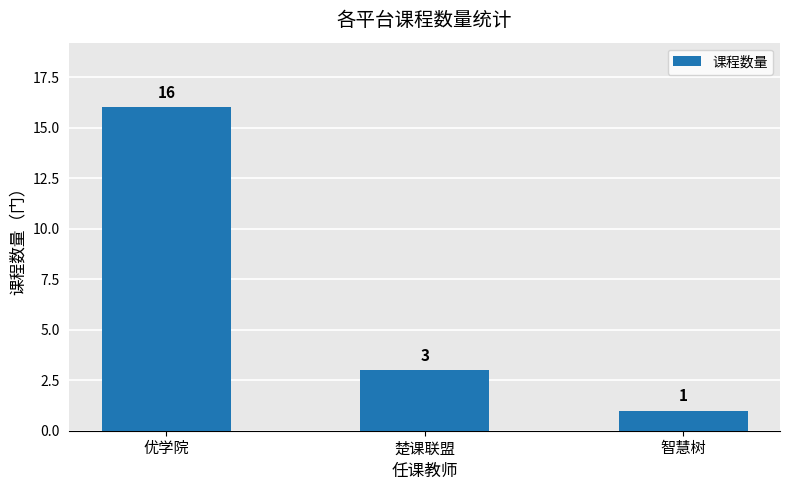

The value at 优学院 is 23. True or false?

False